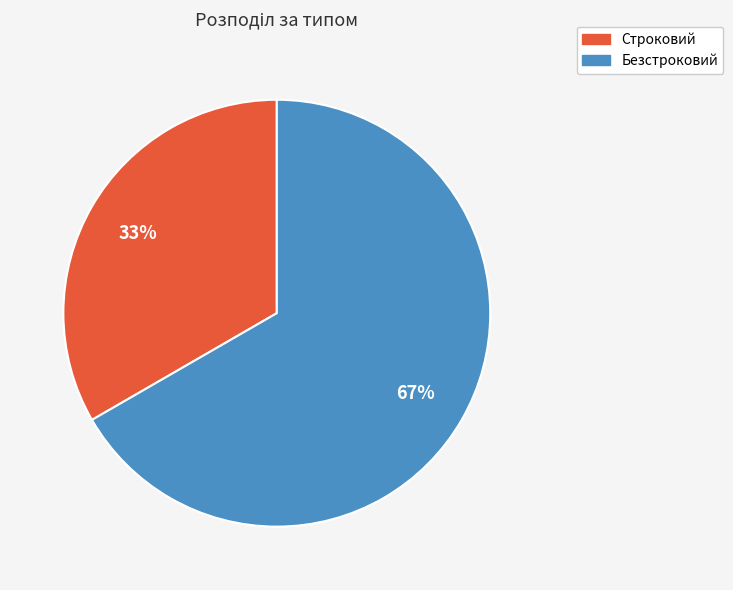

Does any single category account for the majority?

Yes